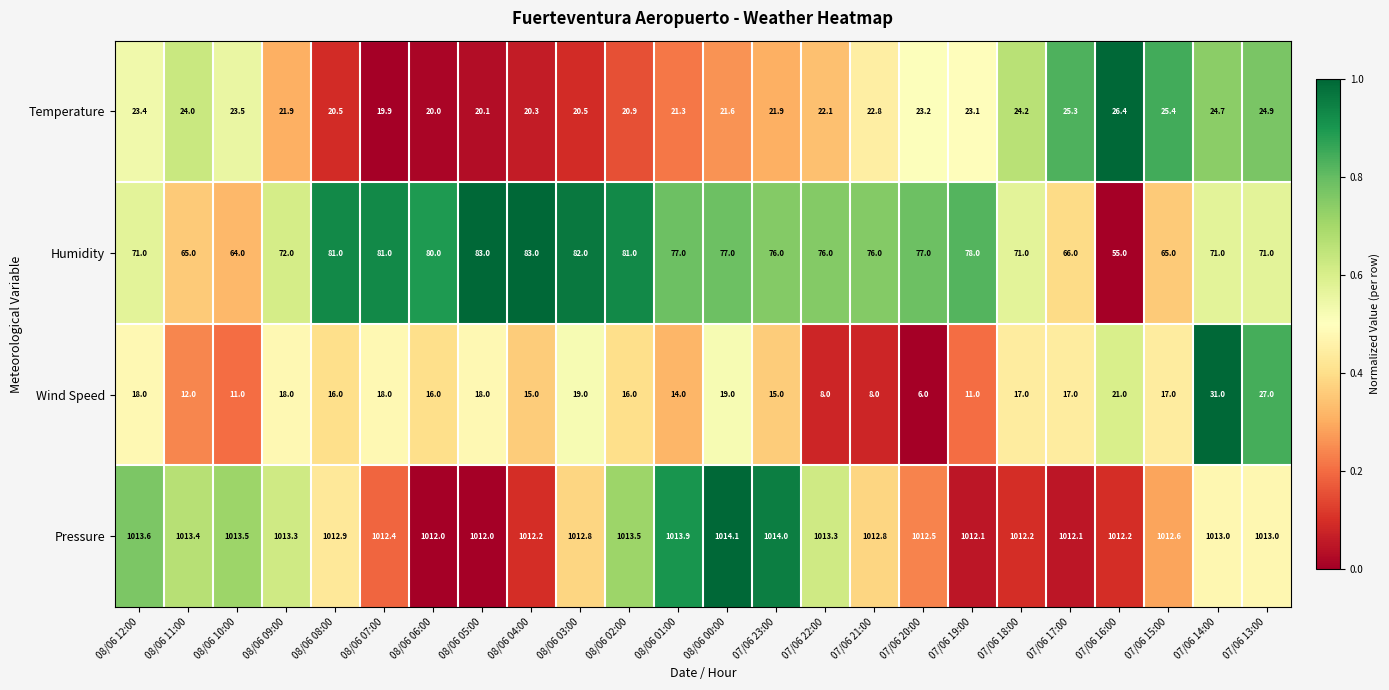

At how many categories does at least one series exceed 740?

24